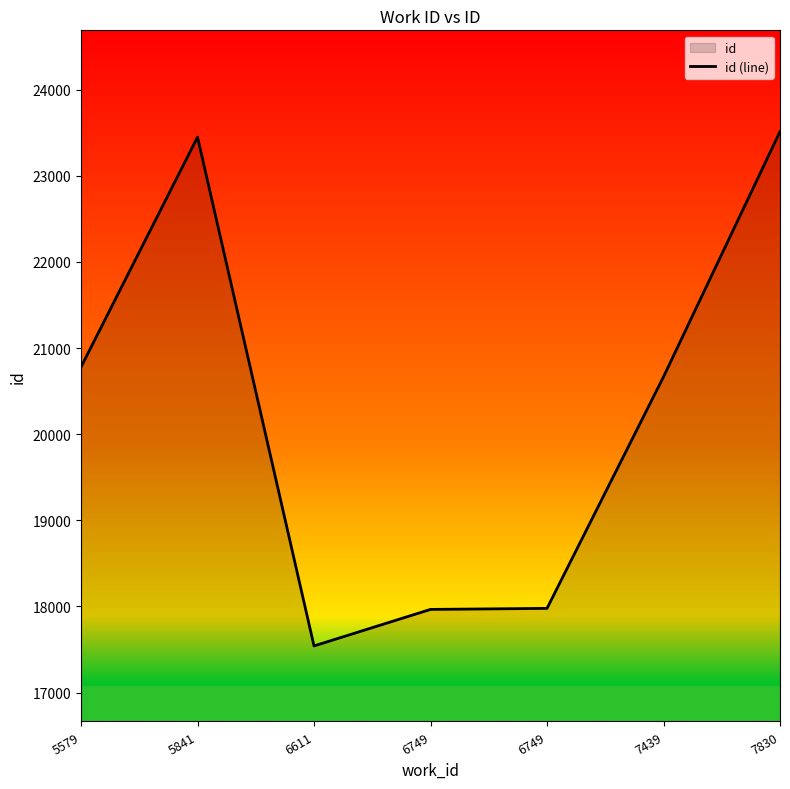

What is the difference between the maximum and minimum values?

5972